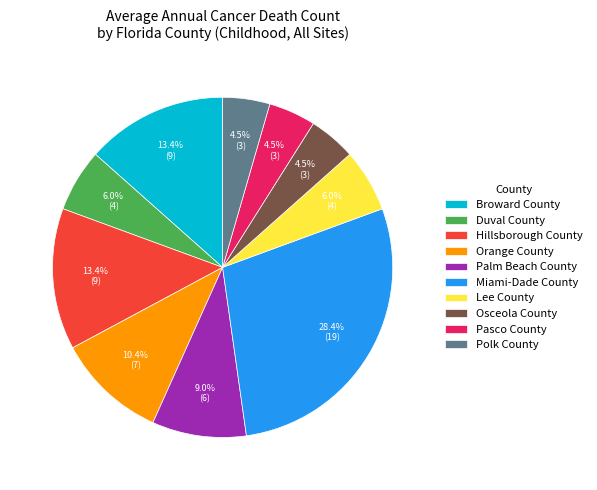

True or false: Orange County accounts for 10% of the total.

True